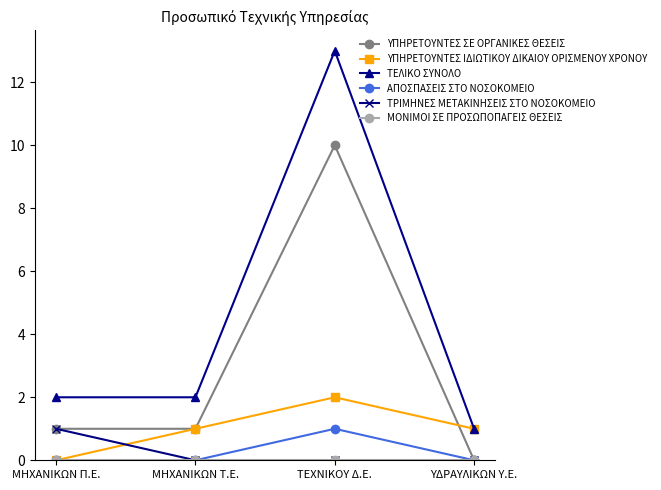

What is the label of the 4th point from the right?

ΜΗΧΑΝΙΚΩΝ Π.Ε.